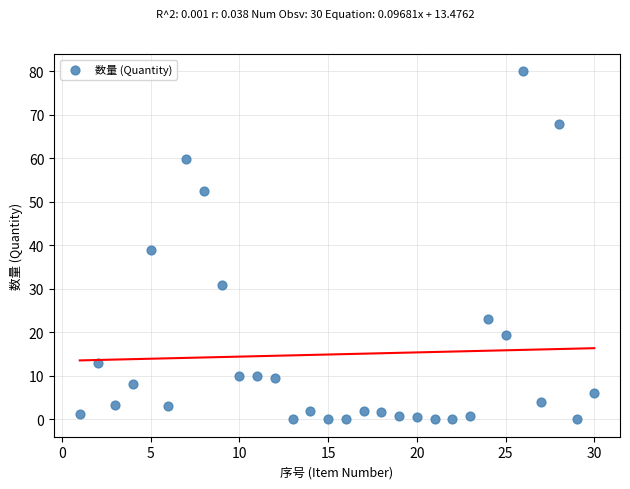

What is the range of X values (max minus min)?

29.0